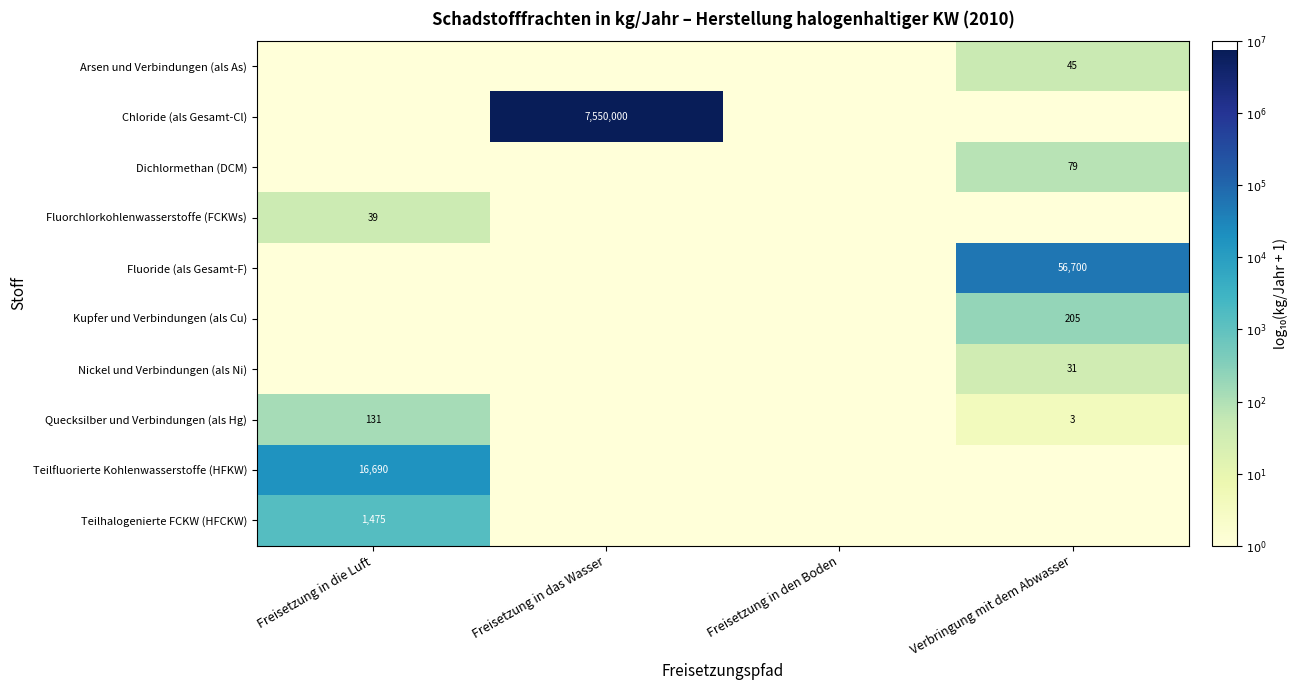

Is it true that Arsen und Verbindungen (als As) equals 45 at Verbringung mit dem Abwasser?

True